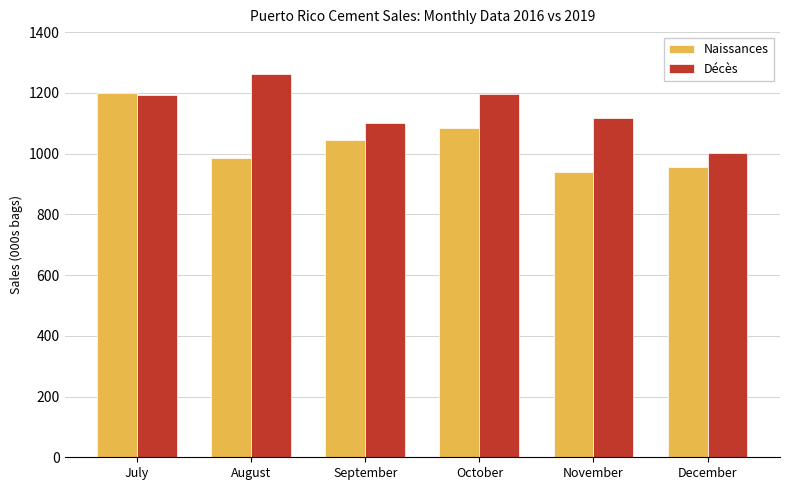

Is it true that Décès equals 724 at November?

False